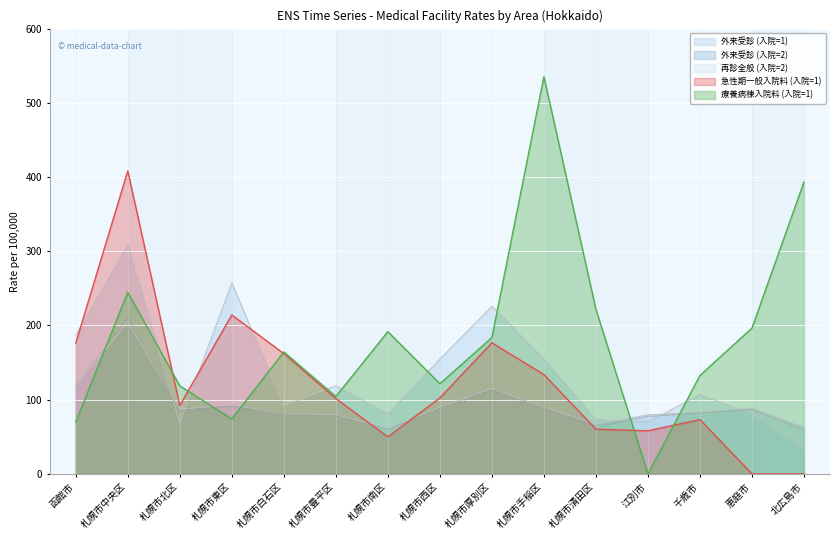

The value of 急性期一般入院料 (入院=1) at 札幌市東区 is 371.5. True or false?

False